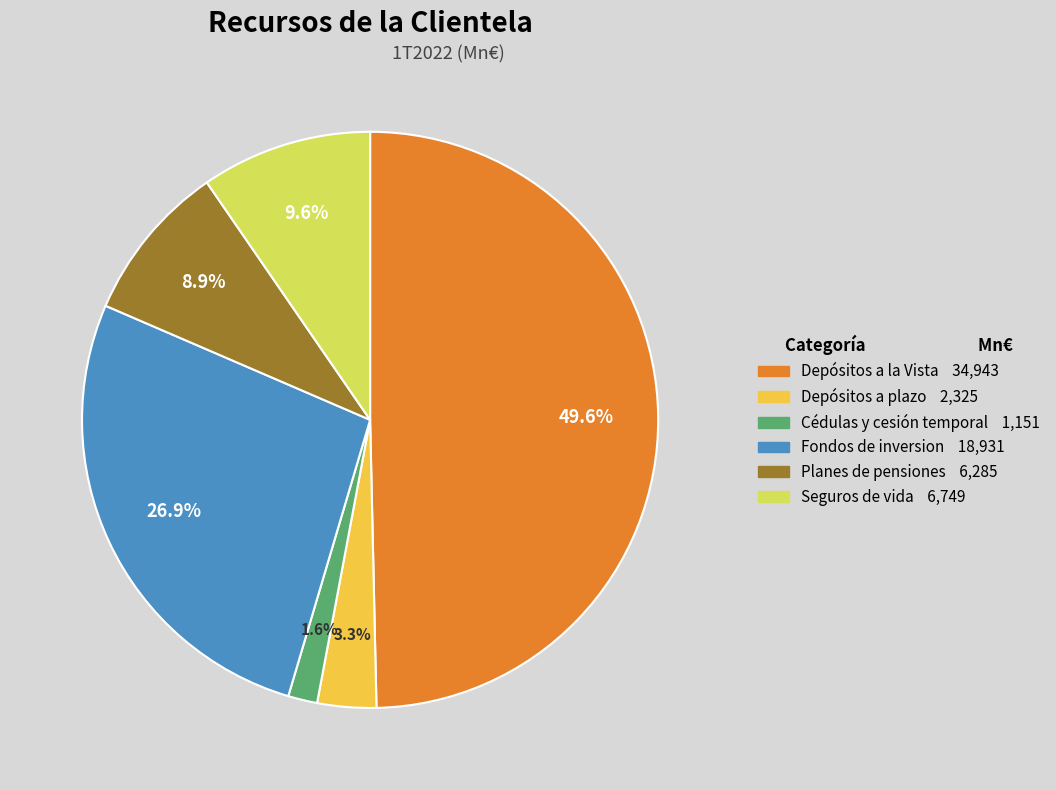

What is the largest slice in the pie chart?

Depósitos a la Vista